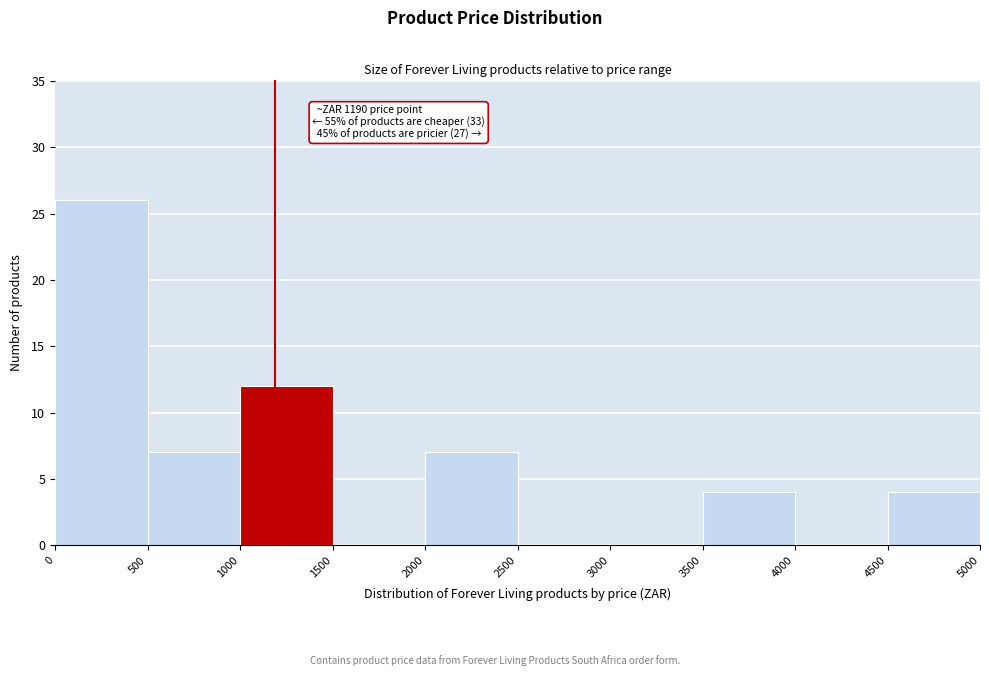

Over which range of the x-axis is the bar tallest?

0 to 500